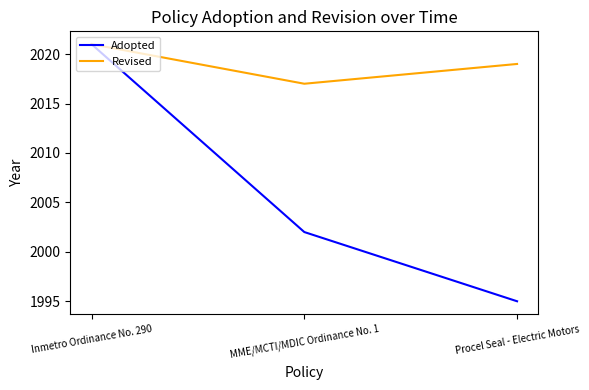

List the series in order of their overall mean, highest first.

Revised, Adopted